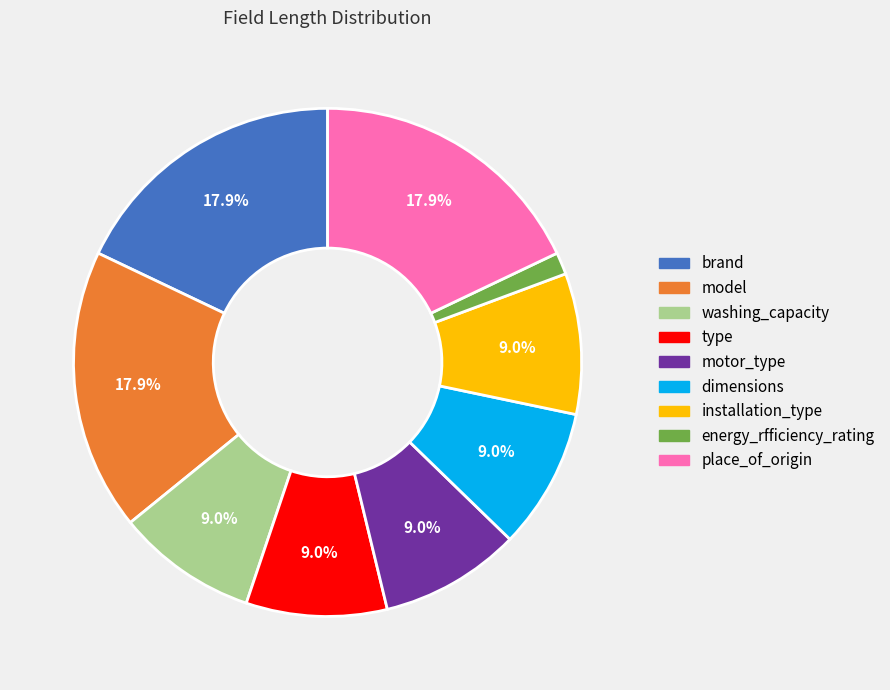

To the nearest percent, what is the combined percentage of type and installation_type?

18%